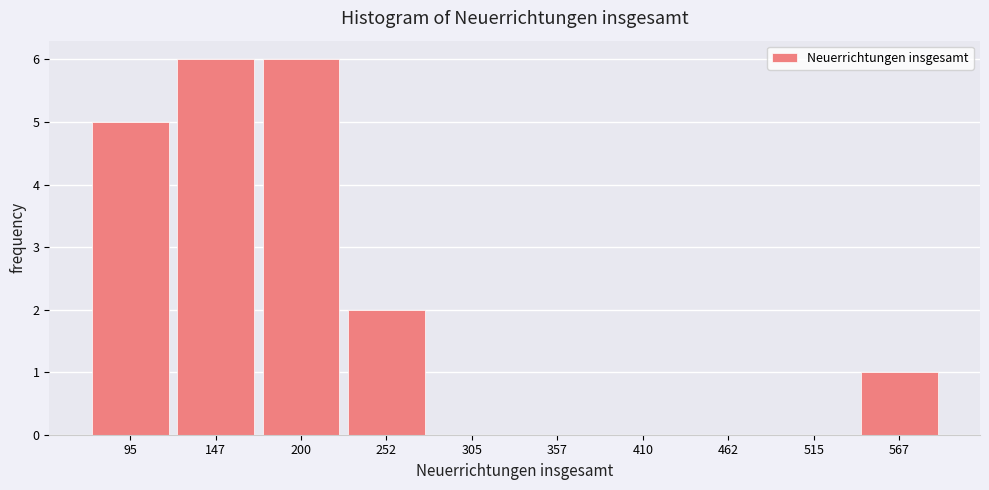

What is the height of the bar covering 120 to 170 on the x-axis? Neither the bar edges nor the heights are printed on the chart, so give them approximately, as read against the axes.

6